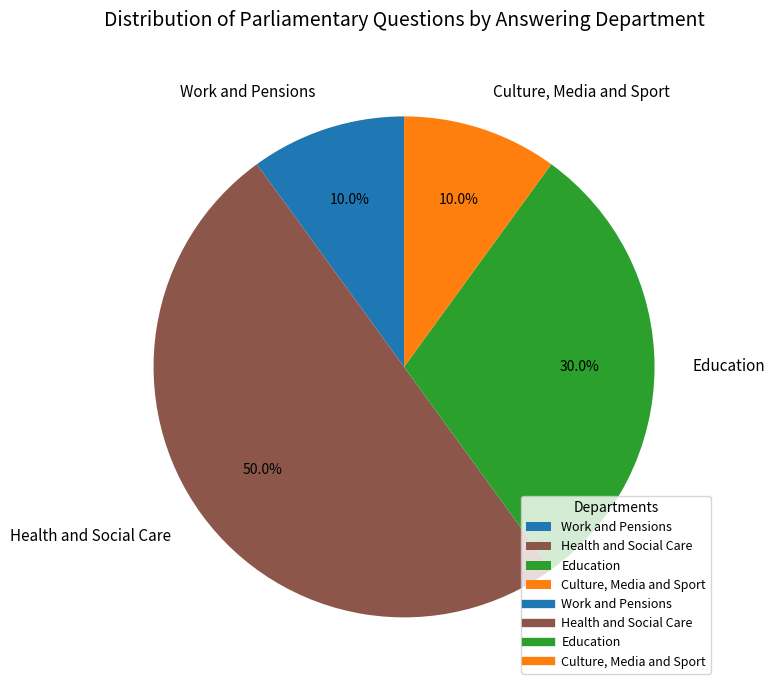

Does Work and Pensions represent more than half of the total?

No